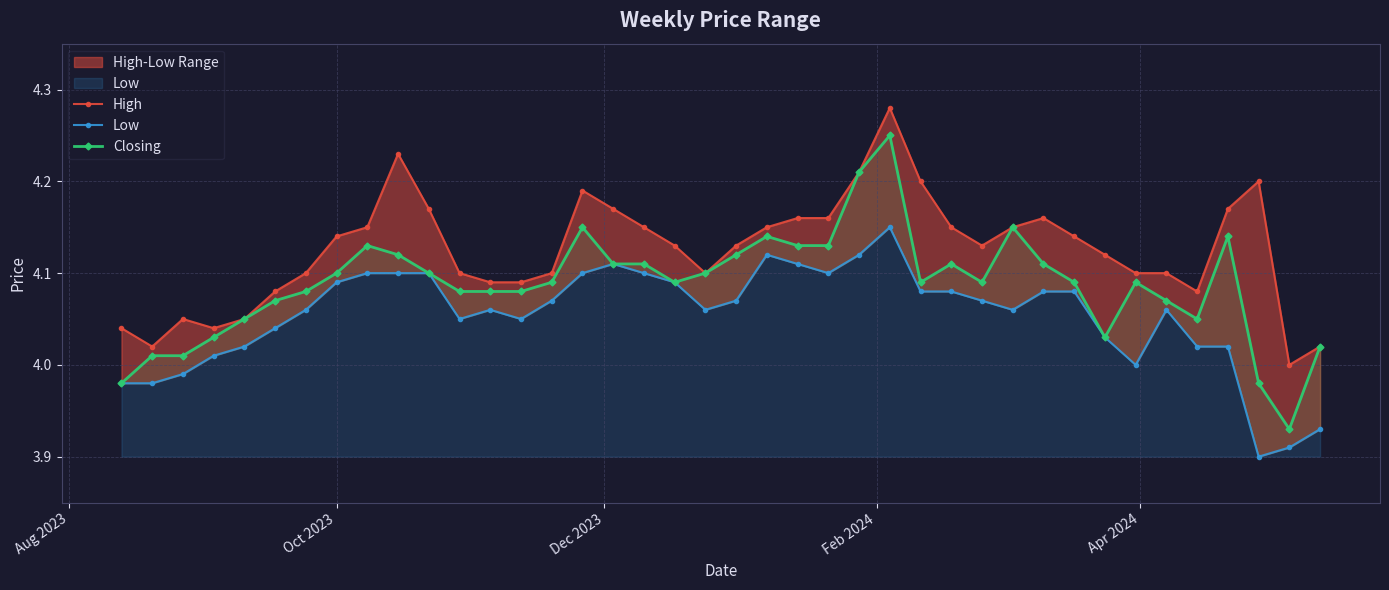

True or false: Closing has more than 2 interior local peaks.

True